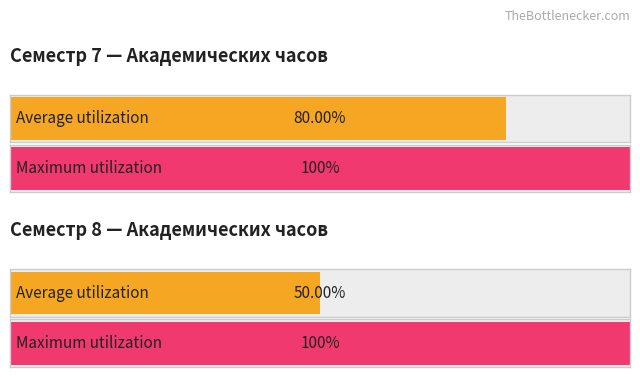

Which category has the highest value across all series?

Семестр 7
(Дисциплины)